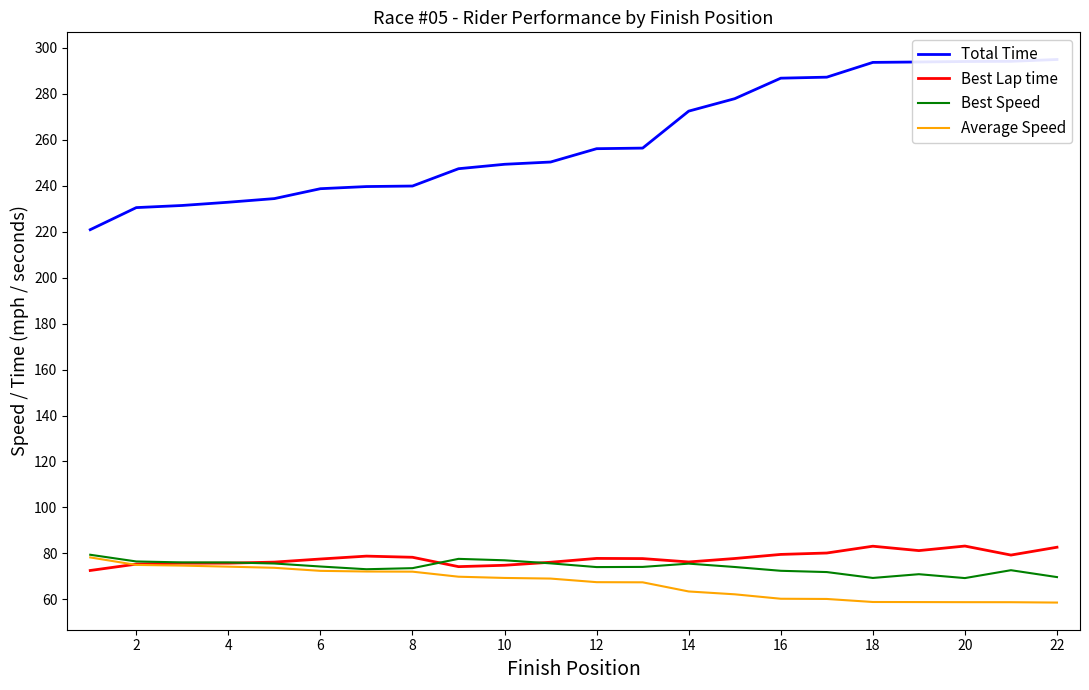

The value of Best Lap time at 20 is 83.2. True or false?

True